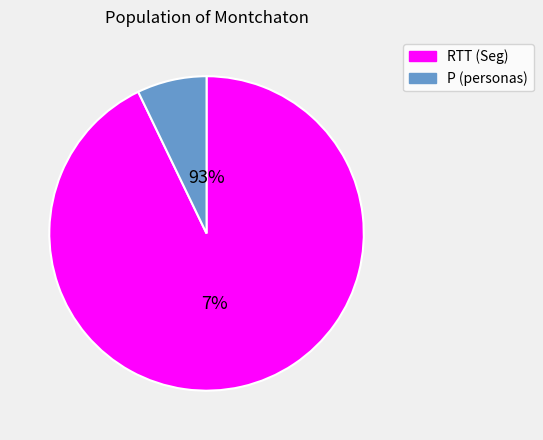

What is the change in value from RTT (Seg) to P (personas)?

-179.6